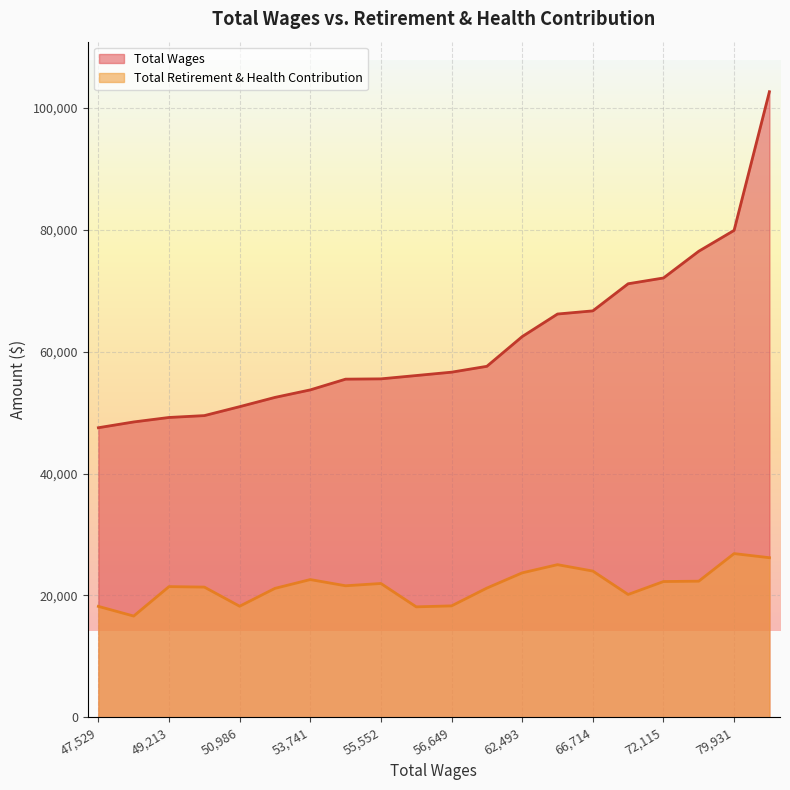

What is the spread (max minus min) of values at 55,552?

33597